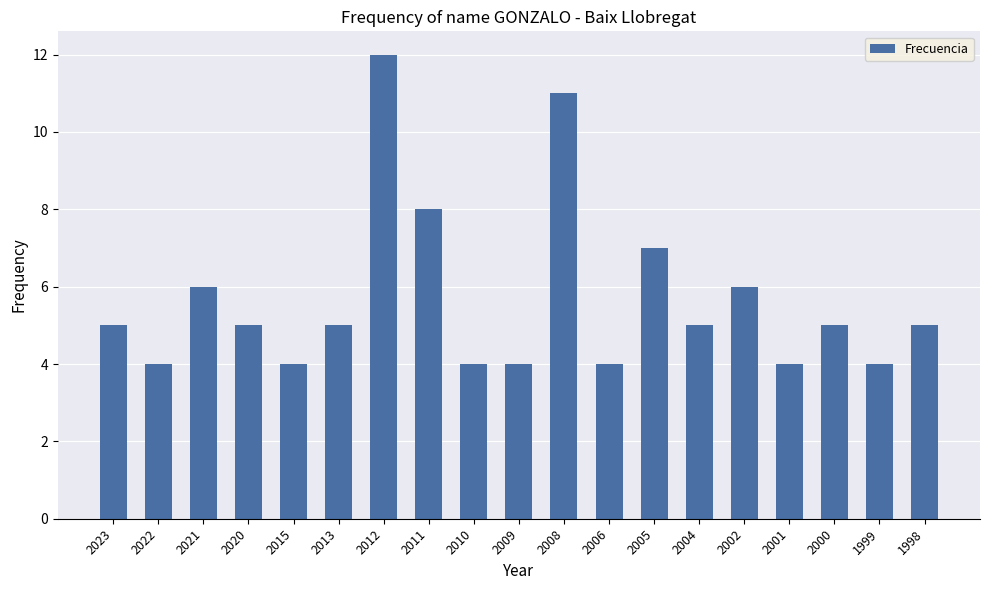

What is the average value?

6